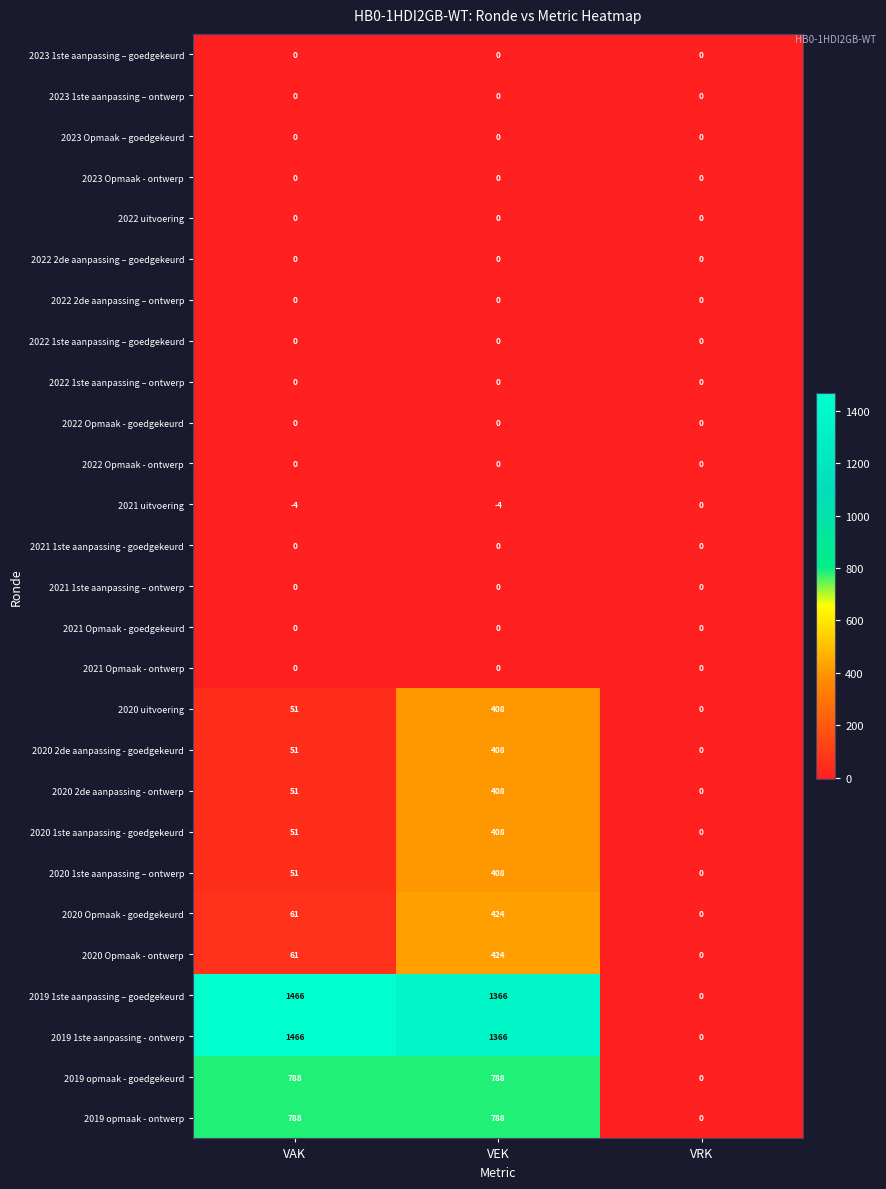

What is the spread (max minus min) of values at VEK?

1370